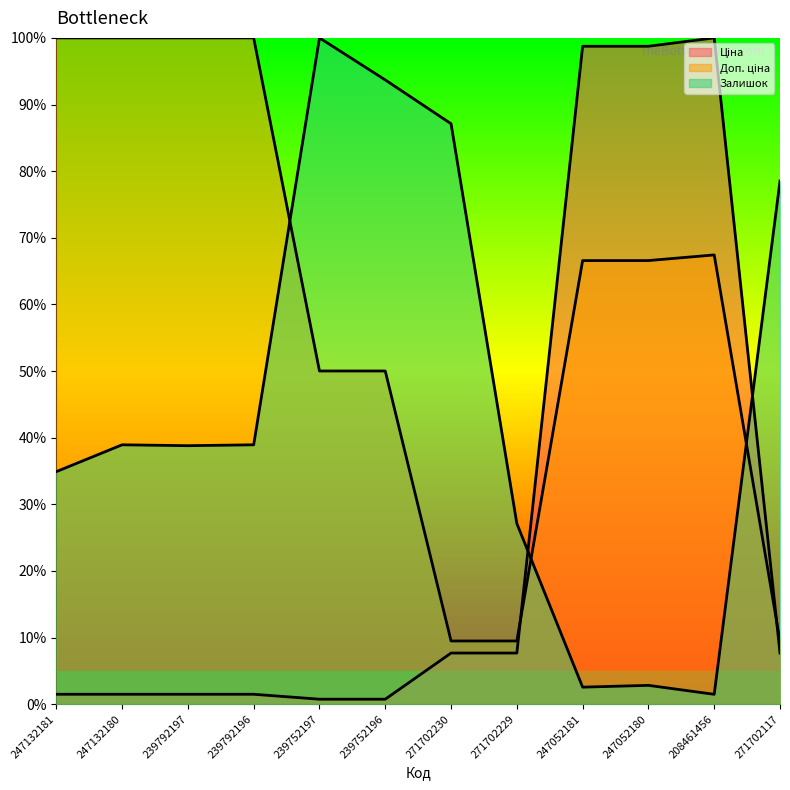

True or false: Доп. ціна has more than 0 points higher than both neighbors.

True